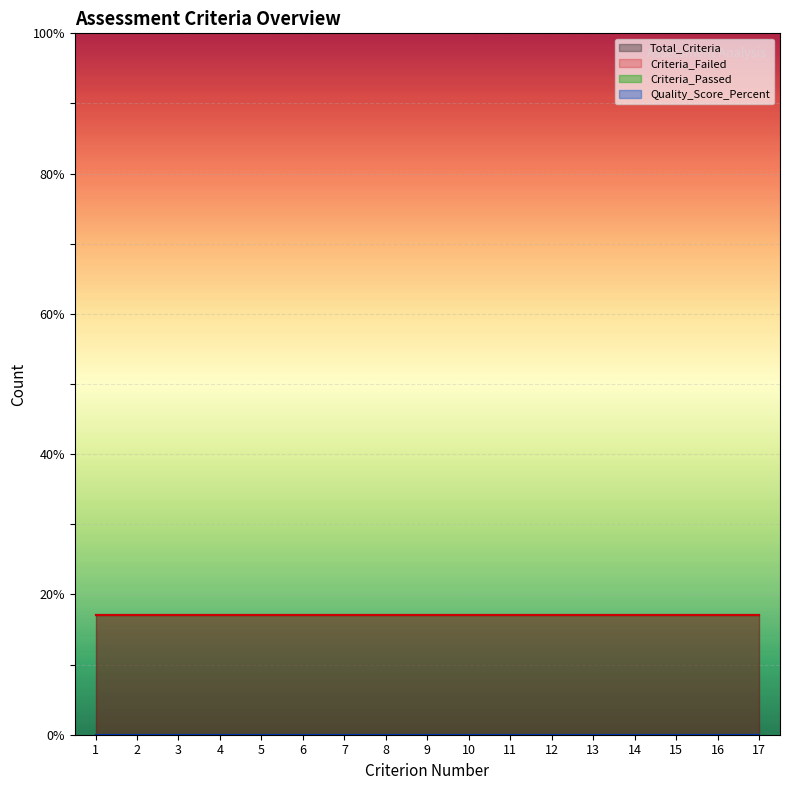

What is the maximum value shown in the chart?

17